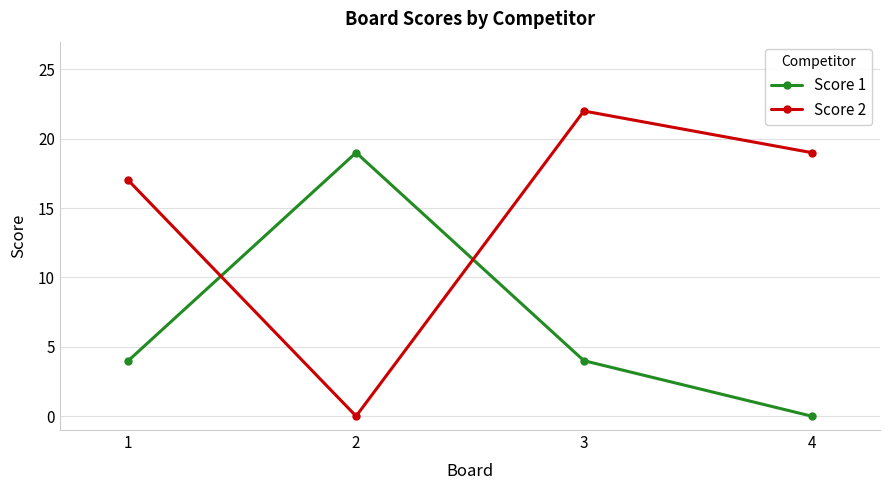

What is the spread (max minus min) of values at 4?

19